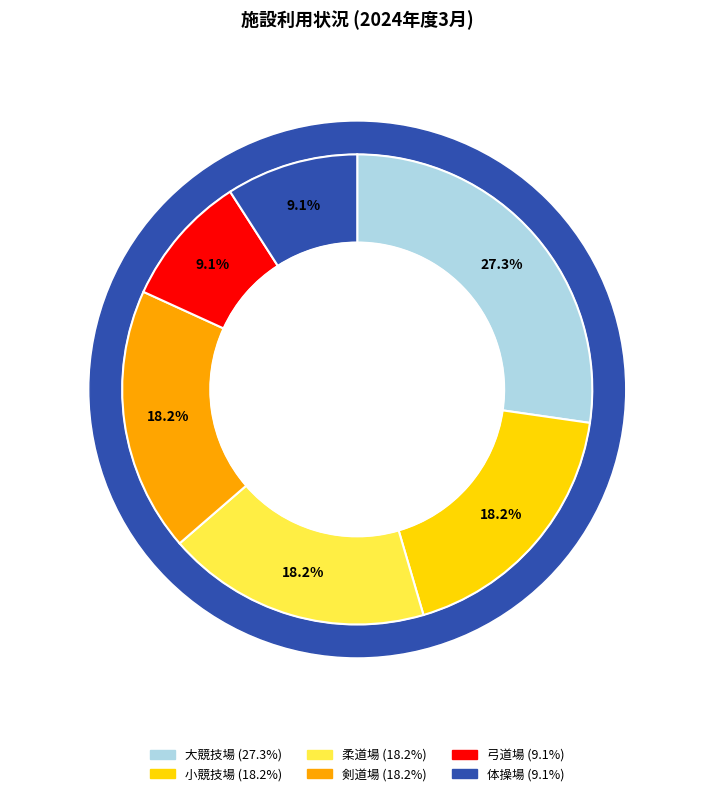

Which slice is the smallest?

弓道場